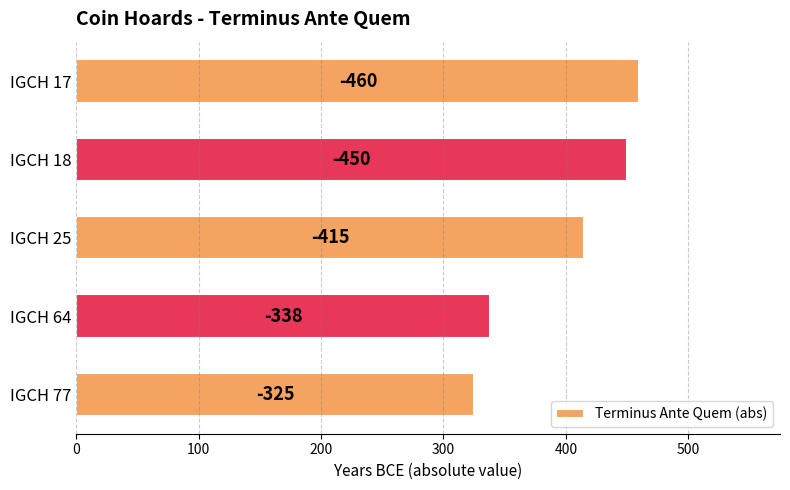

What is the minimum value shown in the chart?

325